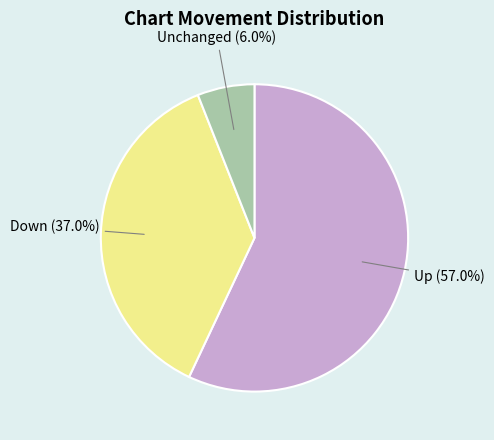

What is the largest slice in the pie chart?

Up